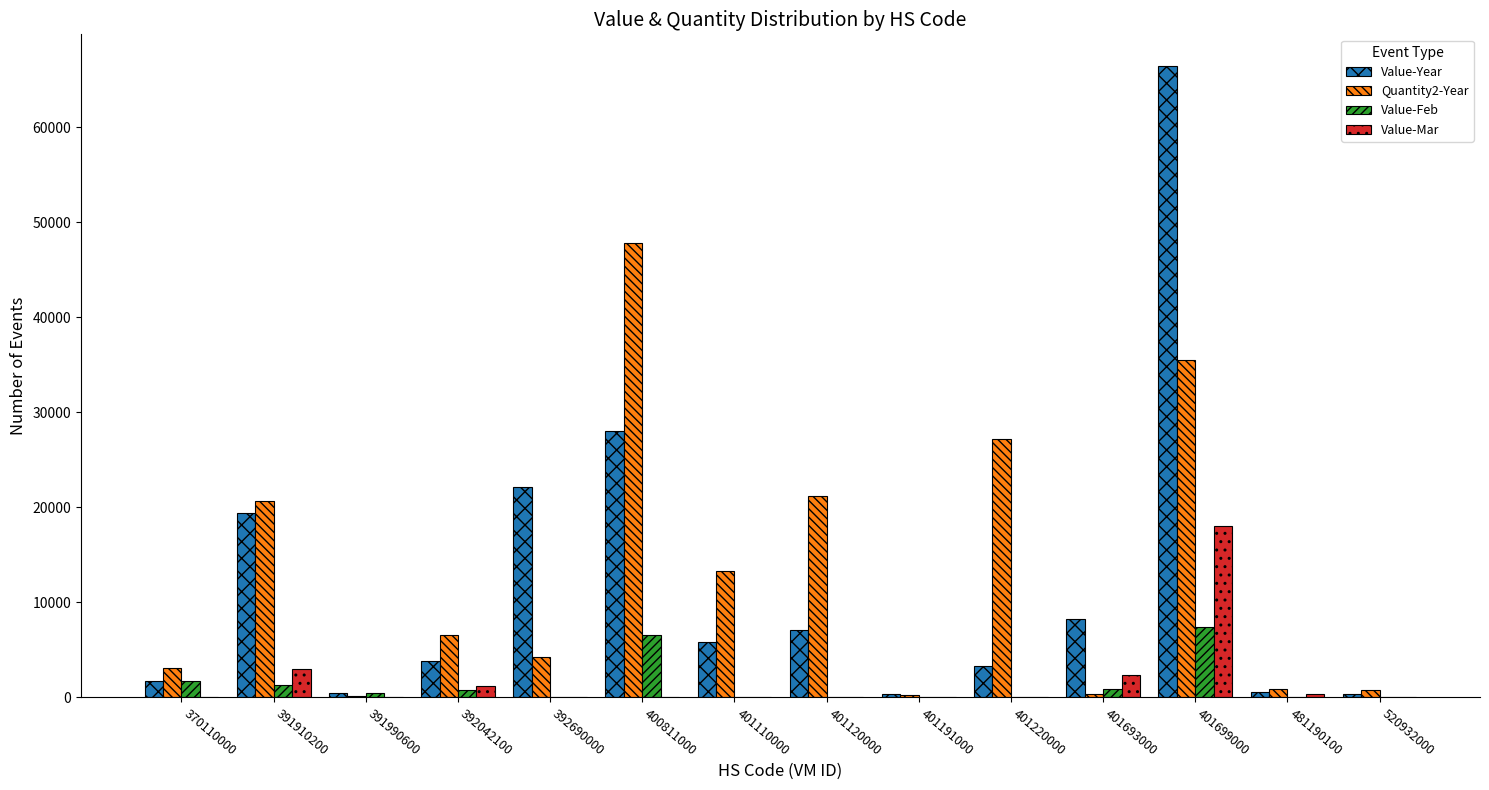

What is the sum of the Value-Year values at 392690000 and 401110000?

27981